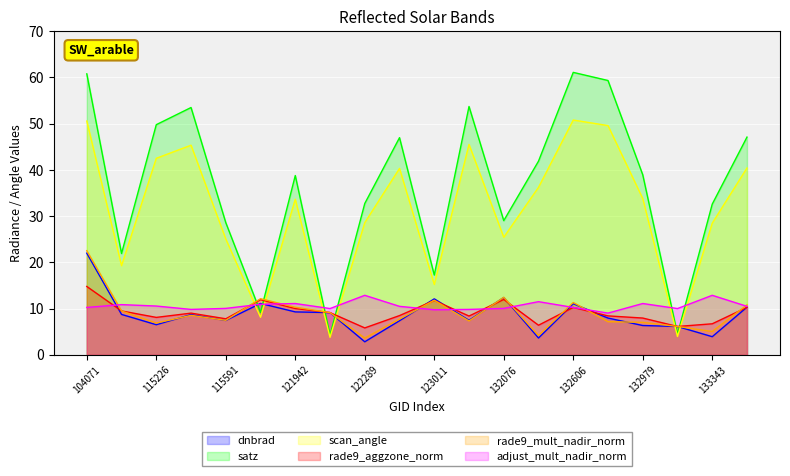

True or false: satz and scan_angle cross at least once.

False